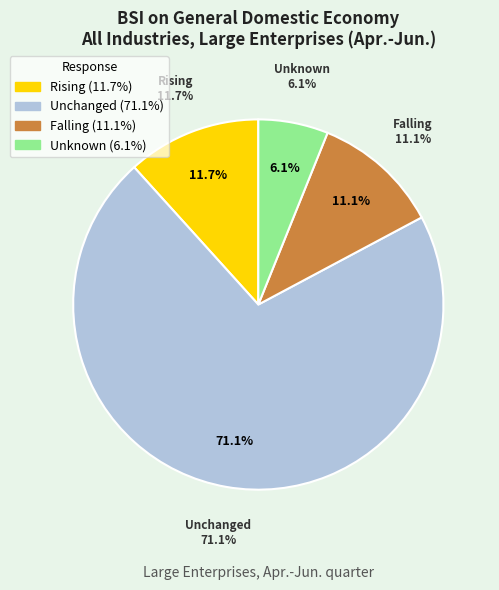

Is it true that Unchanged is 71% of the pie?

True